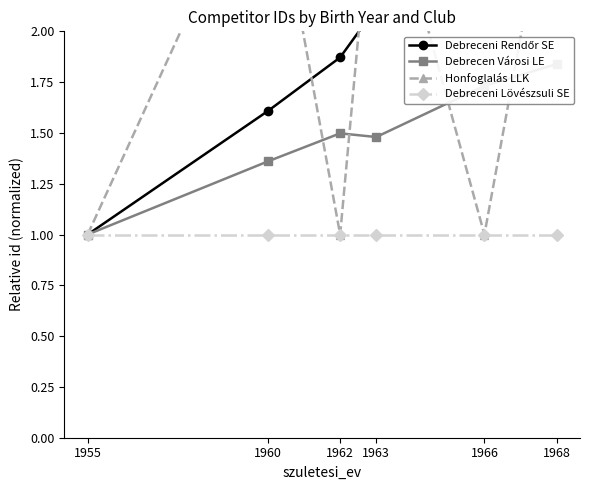

The Debrecen Városi LE series shows 1.4 at 1960. True or false?

True